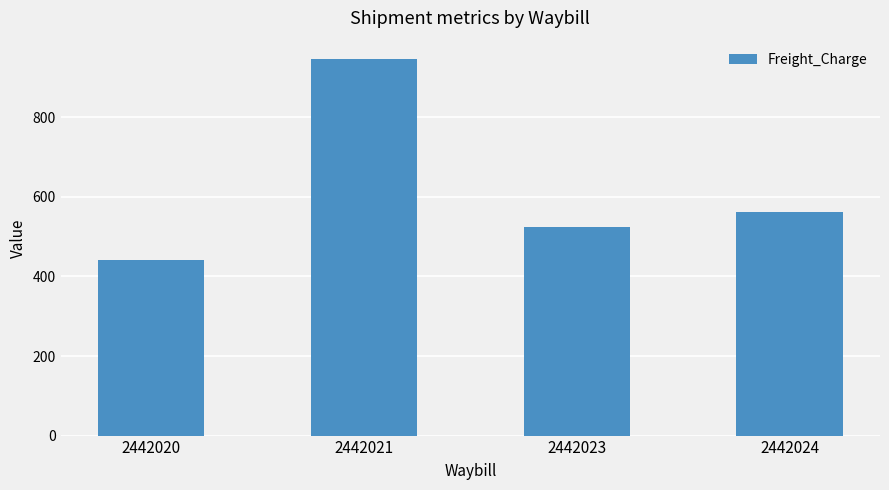

List the labels in order of value, largest first.

2442021, 2442024, 2442023, 2442020